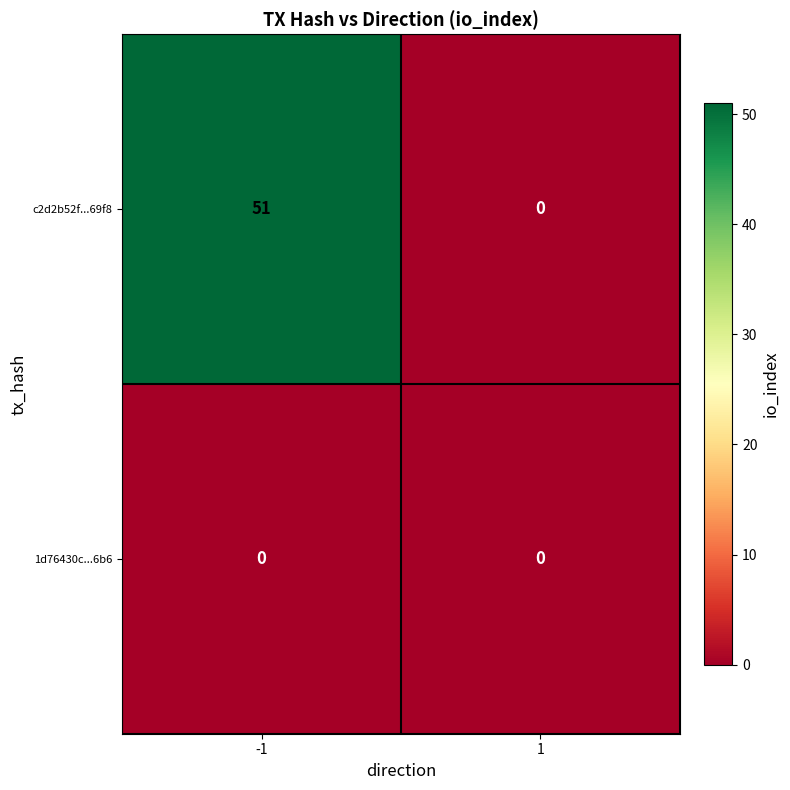

Count the number of categories in the chart.

2